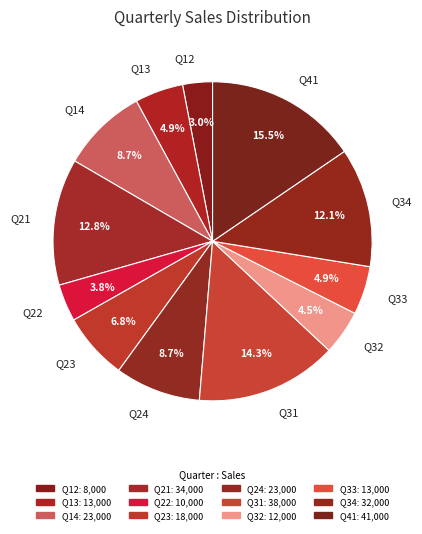

The Q14 slice represents 9% of the pie. True or false?

True